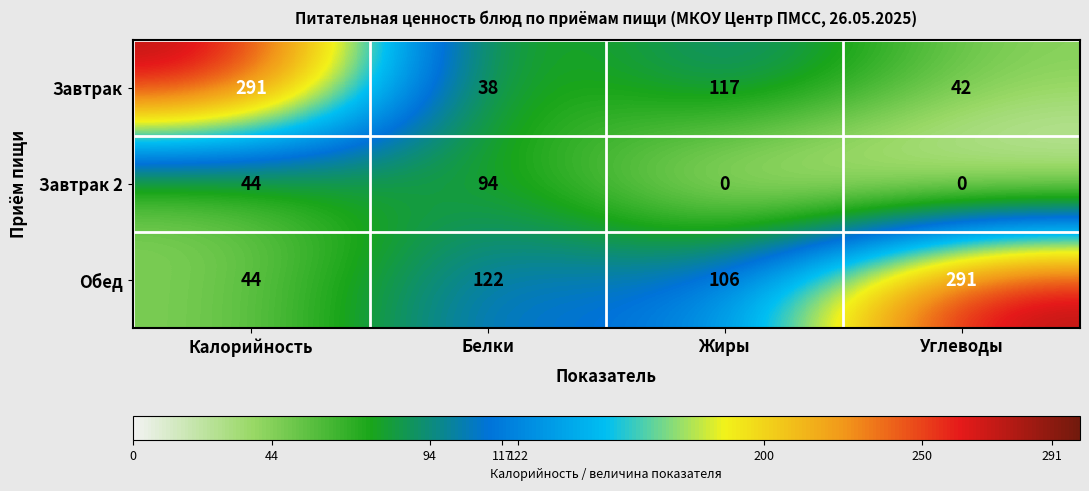

Reading right to left, transcribe all the data shown in this chart.

Завтрак: Углеводы=42	Жиры=117	Белки=38	Калорийность=291
Завтрак 2: Углеводы=0	Жиры=0	Белки=94	Калорийность=44
Обед: Углеводы=291	Жиры=106	Белки=122	Калорийность=44